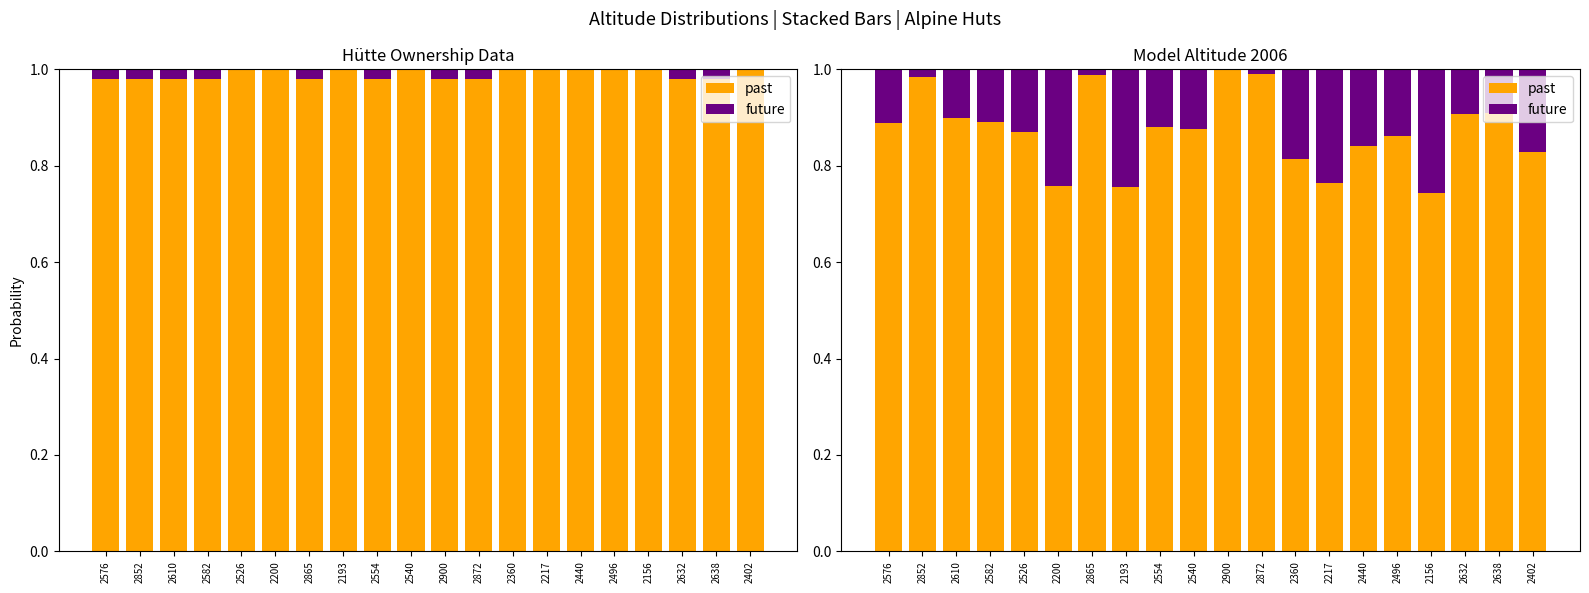

Between 2582 and 2610, which is larger?

2610